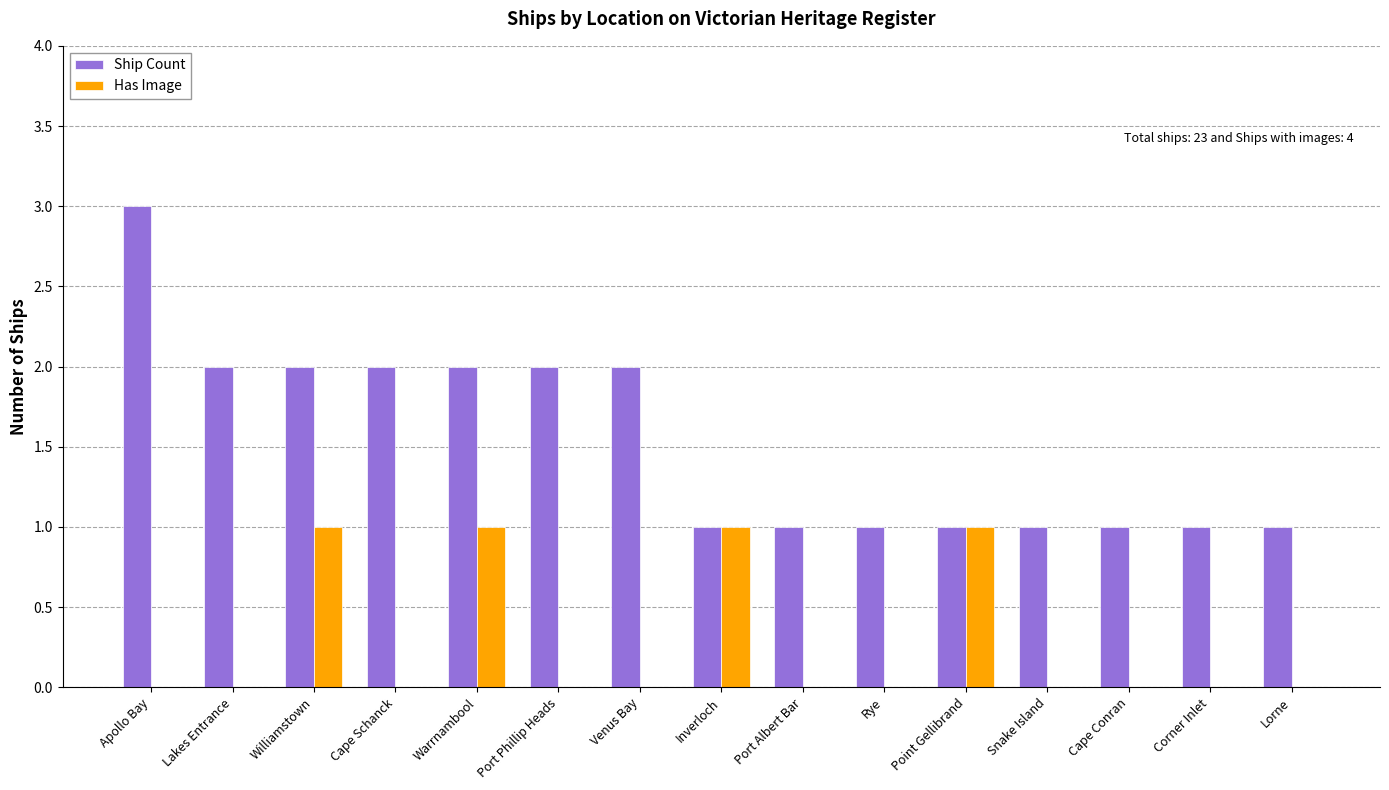

Between Apollo Bay and Lorne, which series saw the biggest shift?

Ship Count